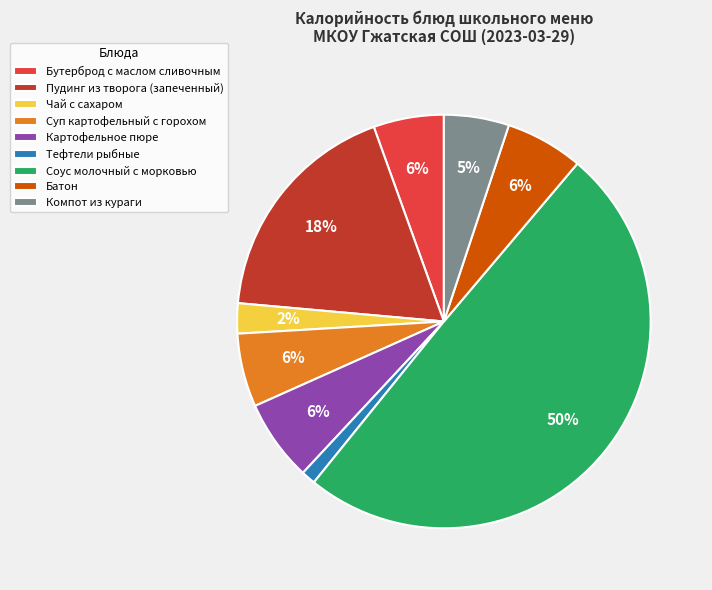

Is the sum of Пудинг из творога (запеченный) and Суп картофельный с горохом greater than half?

No